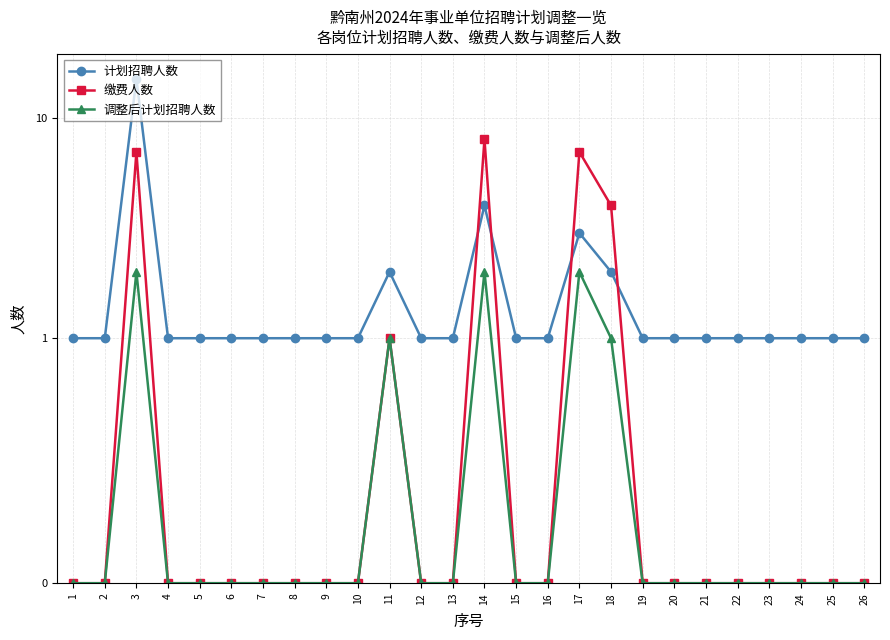

At which category does 计划招聘人数 reach its first local peak?

3